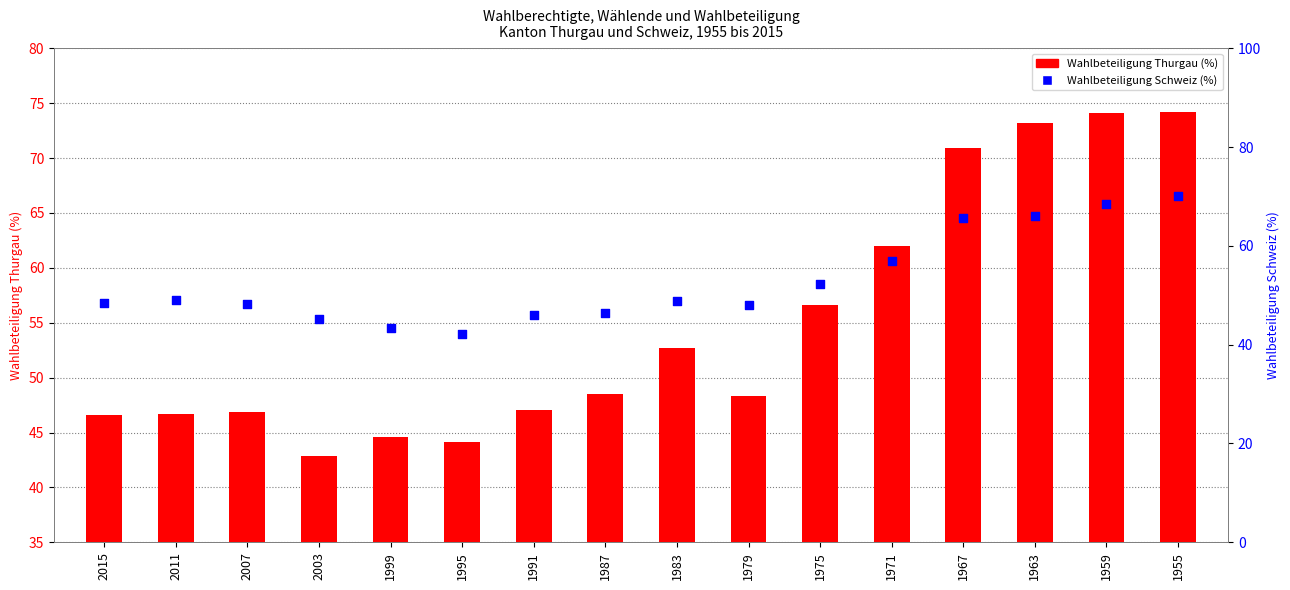

Which series contains the highest Y value?

Wahlbeteiligung Thurgau (%)